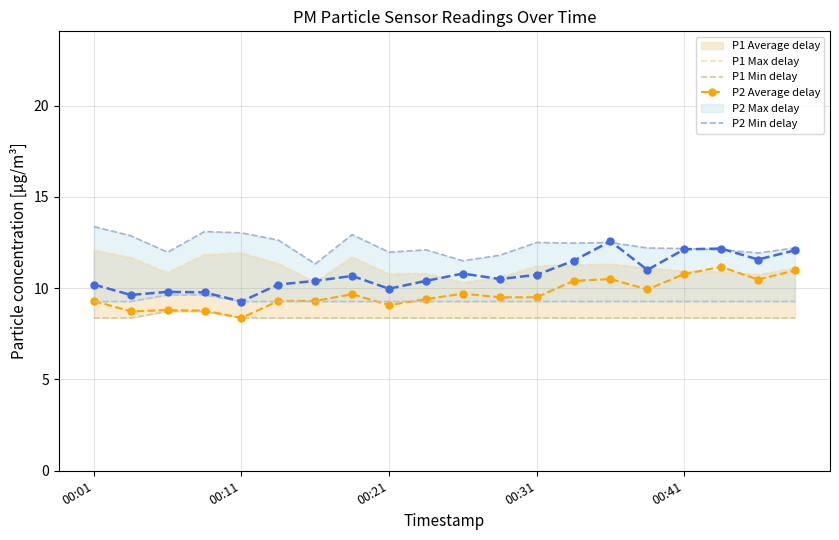

True or false: P2 Min delay has more than 2 points higher than both neighbors.

False